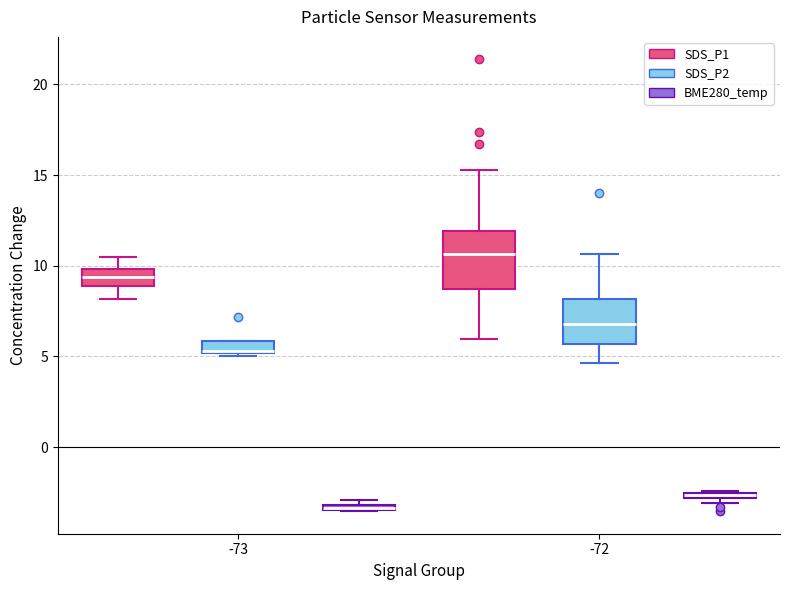

Which box is the tallest, from its lower edge to its upper edge?

-72 (SDS_P1)